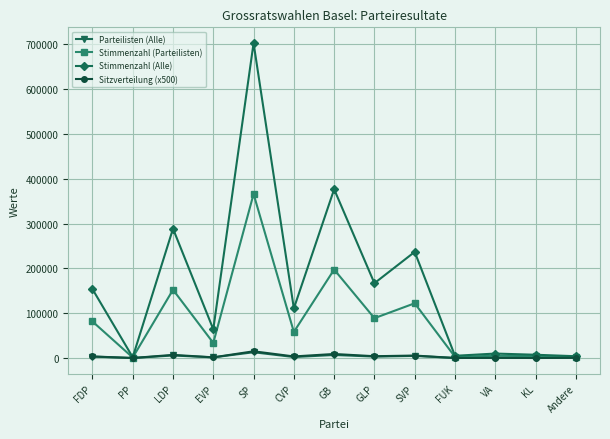

Where is Stimmenzahl (Parteilisten) nearest to the value 183599?

GB